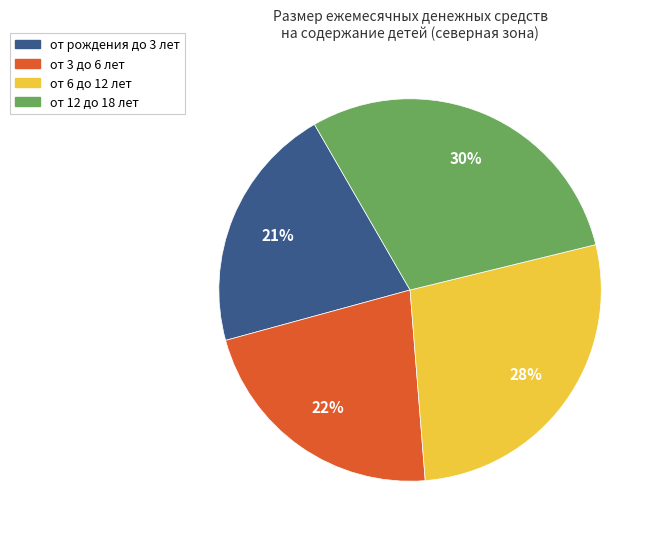

Does от рождения до 3 лет account for over 50% of the chart?

No